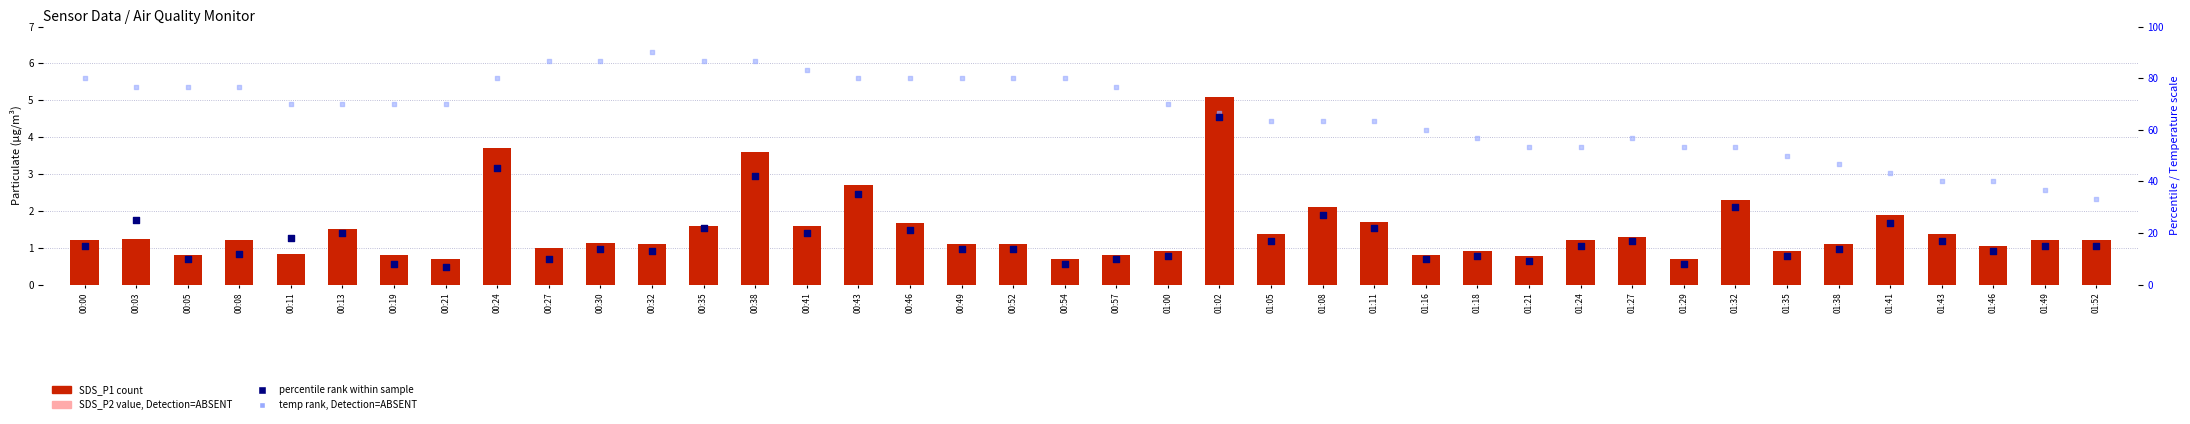

Which series has the largest total across all categories?

temp (scaled, absent rank)